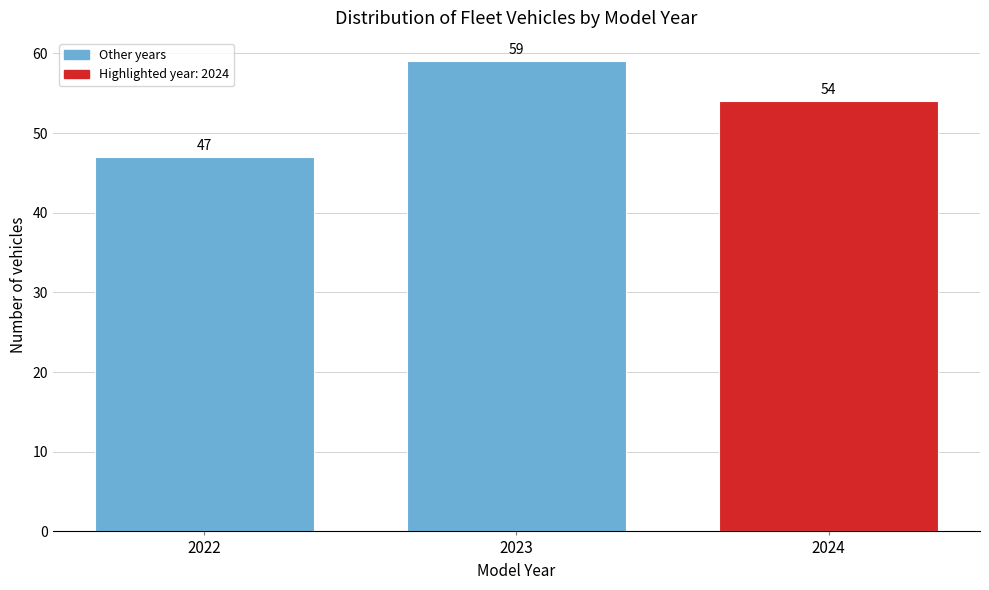

Reading left to right, list all the values displayed in this chart.

47	59	54